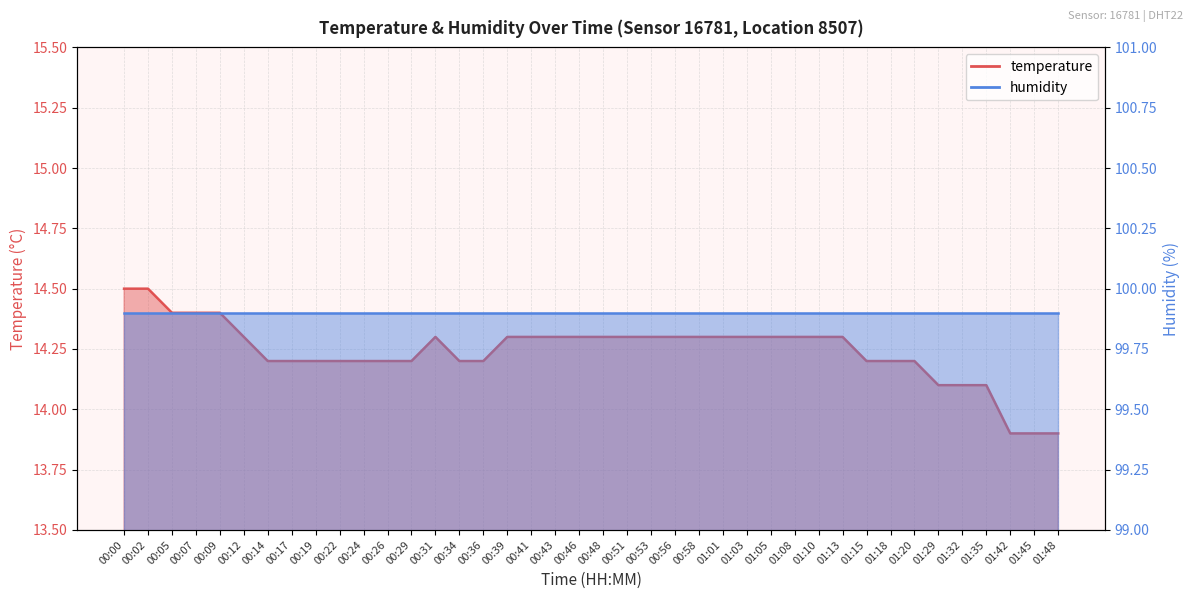

True or false: the data shows 14.3 at 00:56.

True